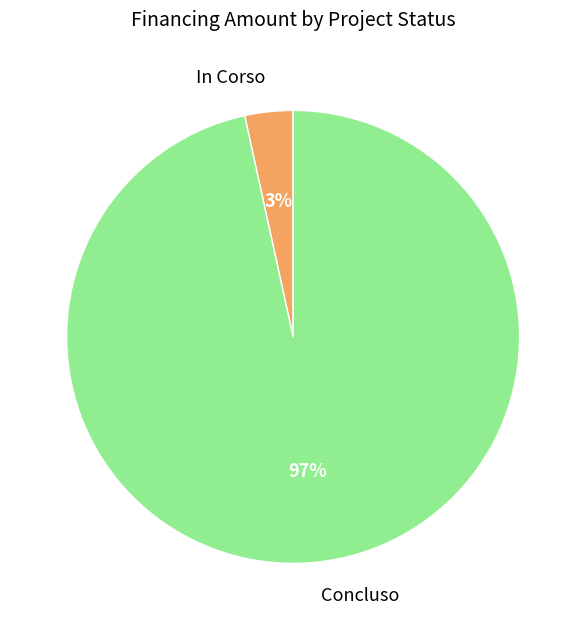

Which has a higher value, Concluso or In Corso?

Concluso